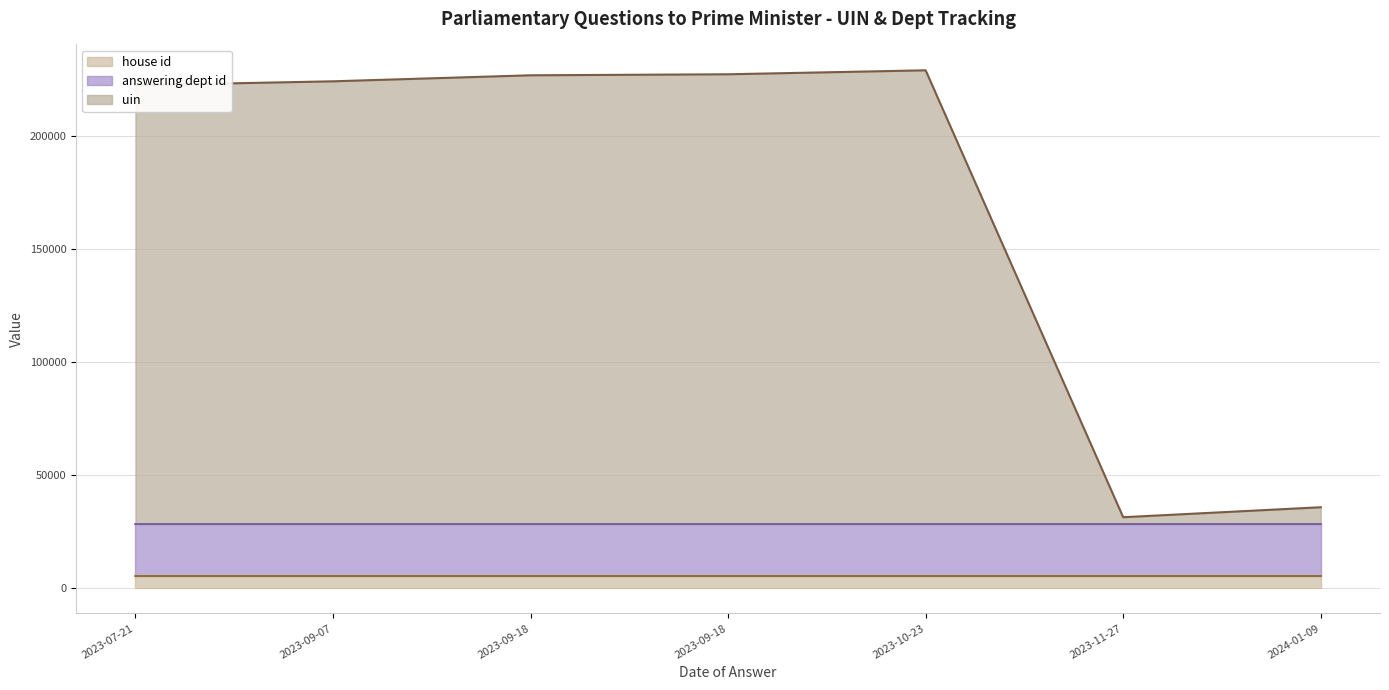

Which series has the largest total across all categories?

uin